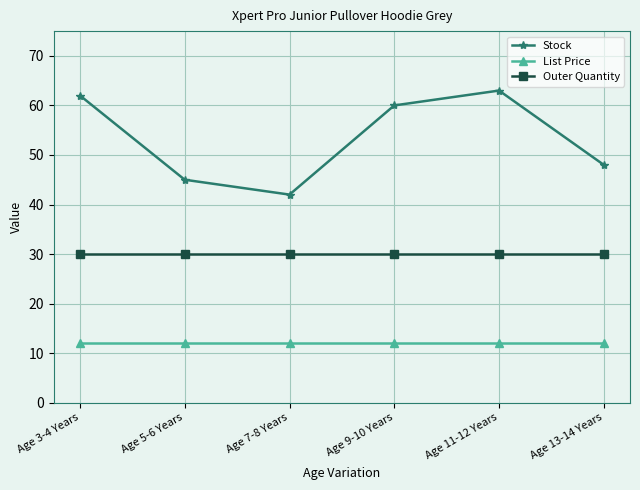

The List Price series shows 11.9 at Age 11-12 Years. True or false?

True